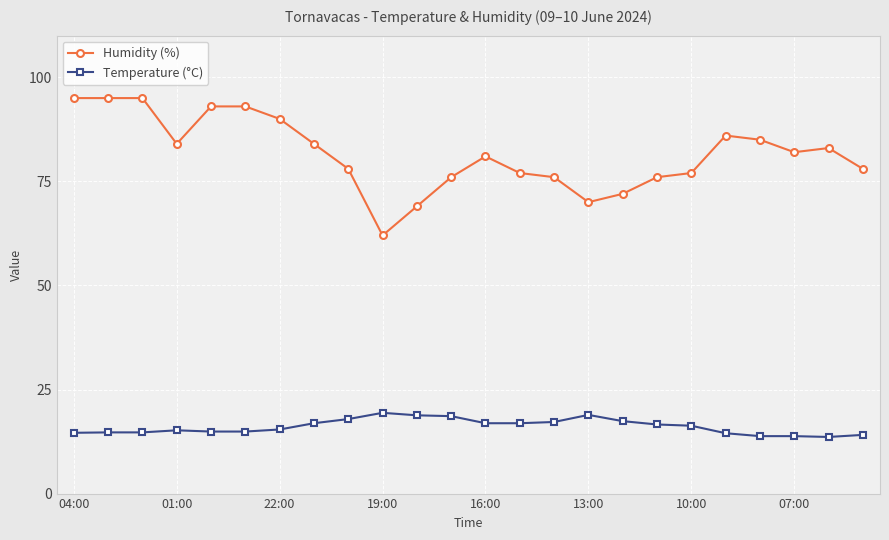

What is the difference between the second highest and second lowest values in the Temperature (°C) series?

5.1